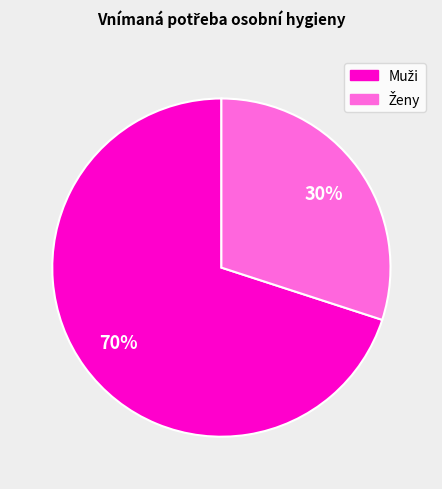

To the nearest percent, what is the average slice percentage?

50%